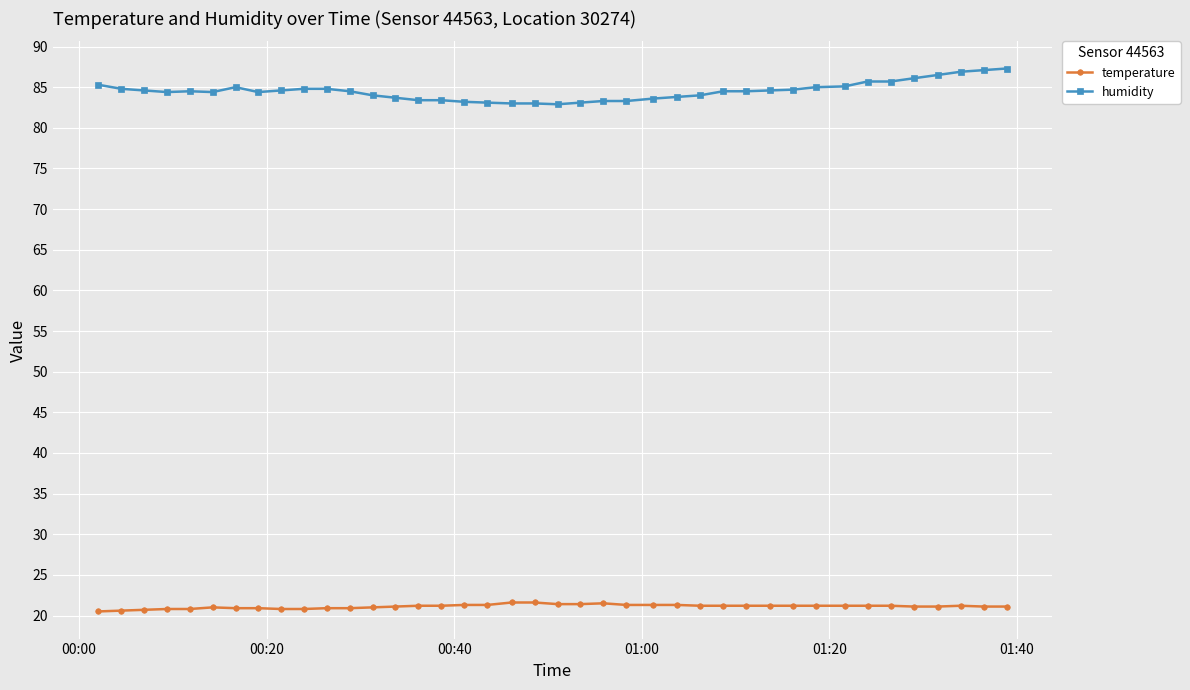

Rank the series by their average value, from highest to lowest.

humidity, temperature